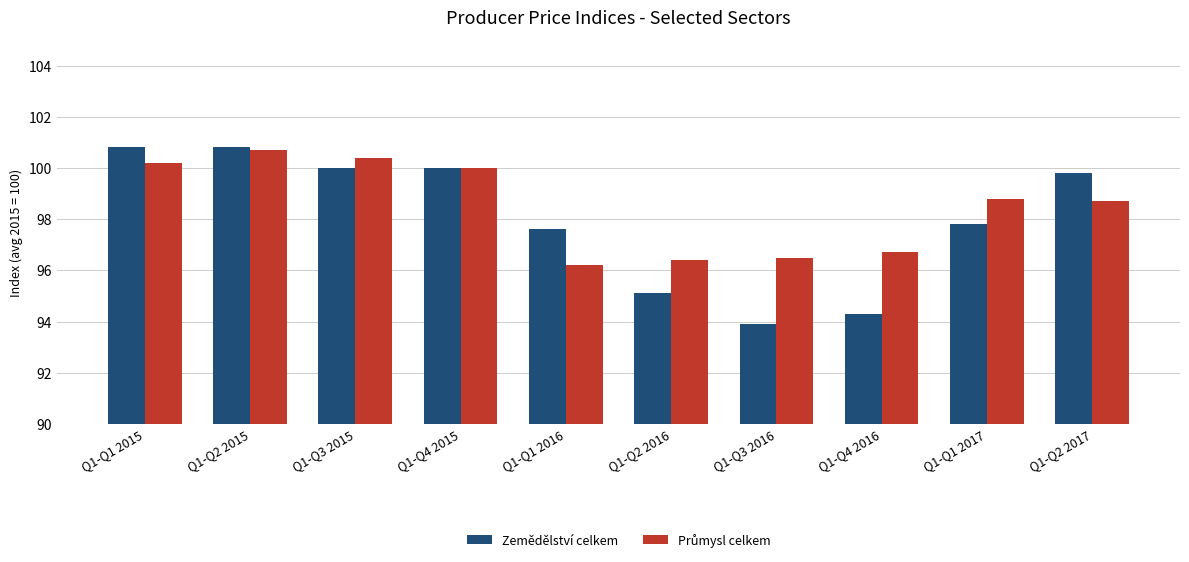

Is it true that Zemědělství celkem equals 149.4 at Q1-Q4 2015?

False